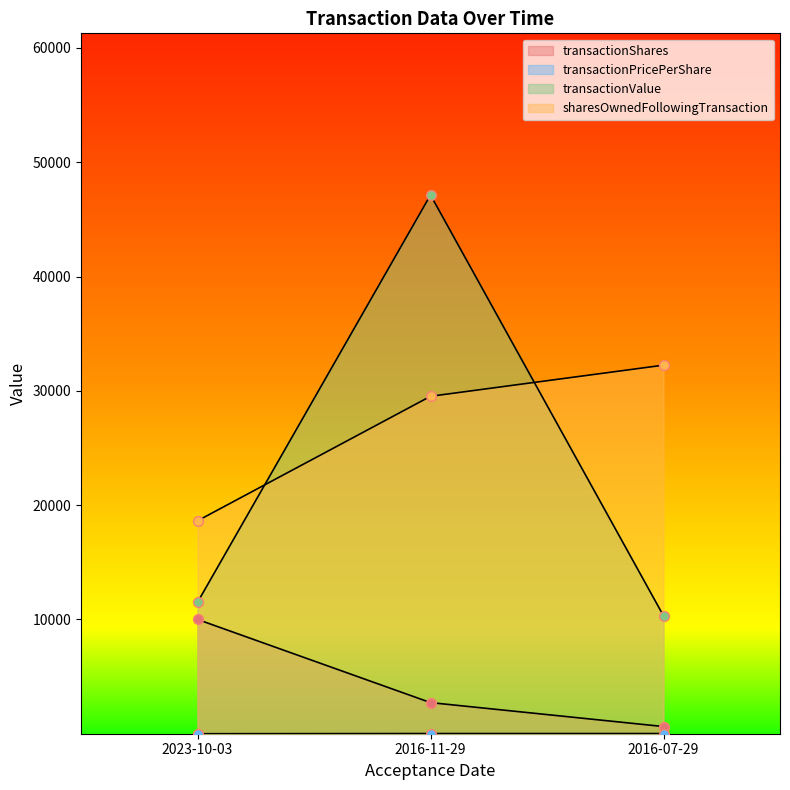

Which series has the largest total across all categories?

sharesOwnedFollowingTransaction